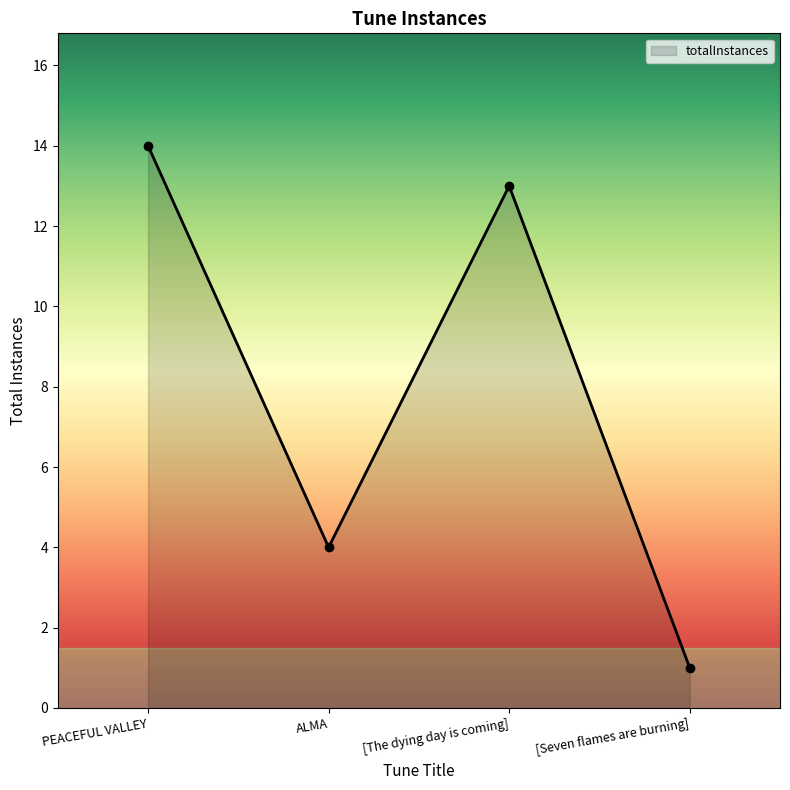

What is the sum of all values?

32